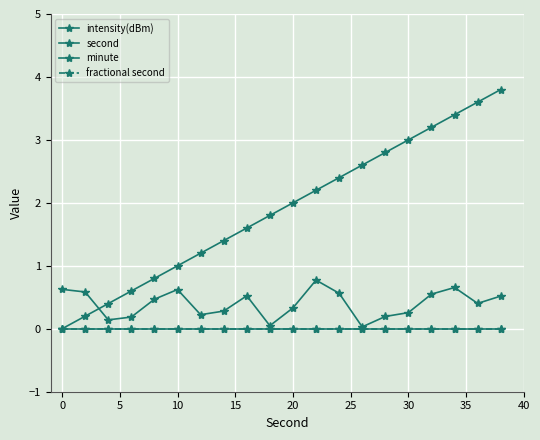

True or false: minute and second cross at least once.

False